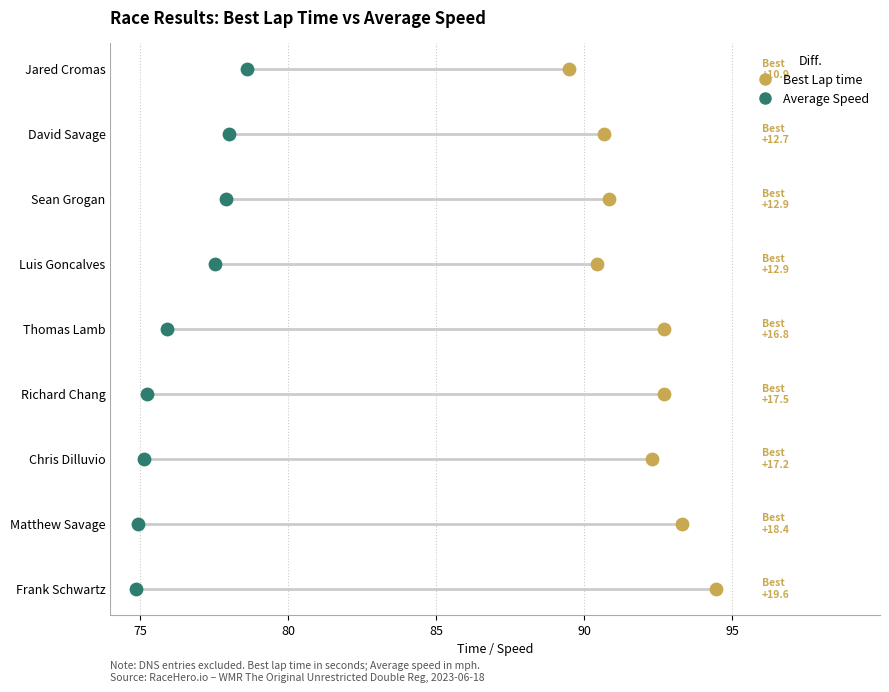

What are all the series names shown in the legend?

Best Lap time, Average Speed